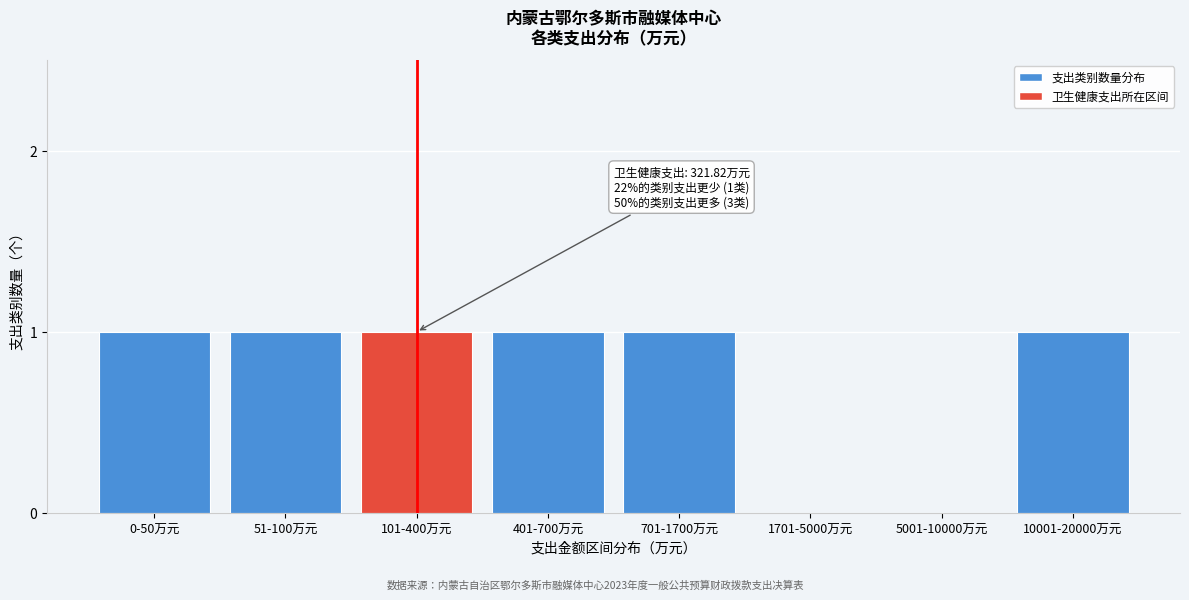

Reading left to right, transcribe all the data shown in this chart.

0-50万元=1	51-100万元=1	101-400万元=1	401-700万元=1	701-1700万元=1	1701-5000万元=0	5001-10000万元=0	10001-20000万元=1